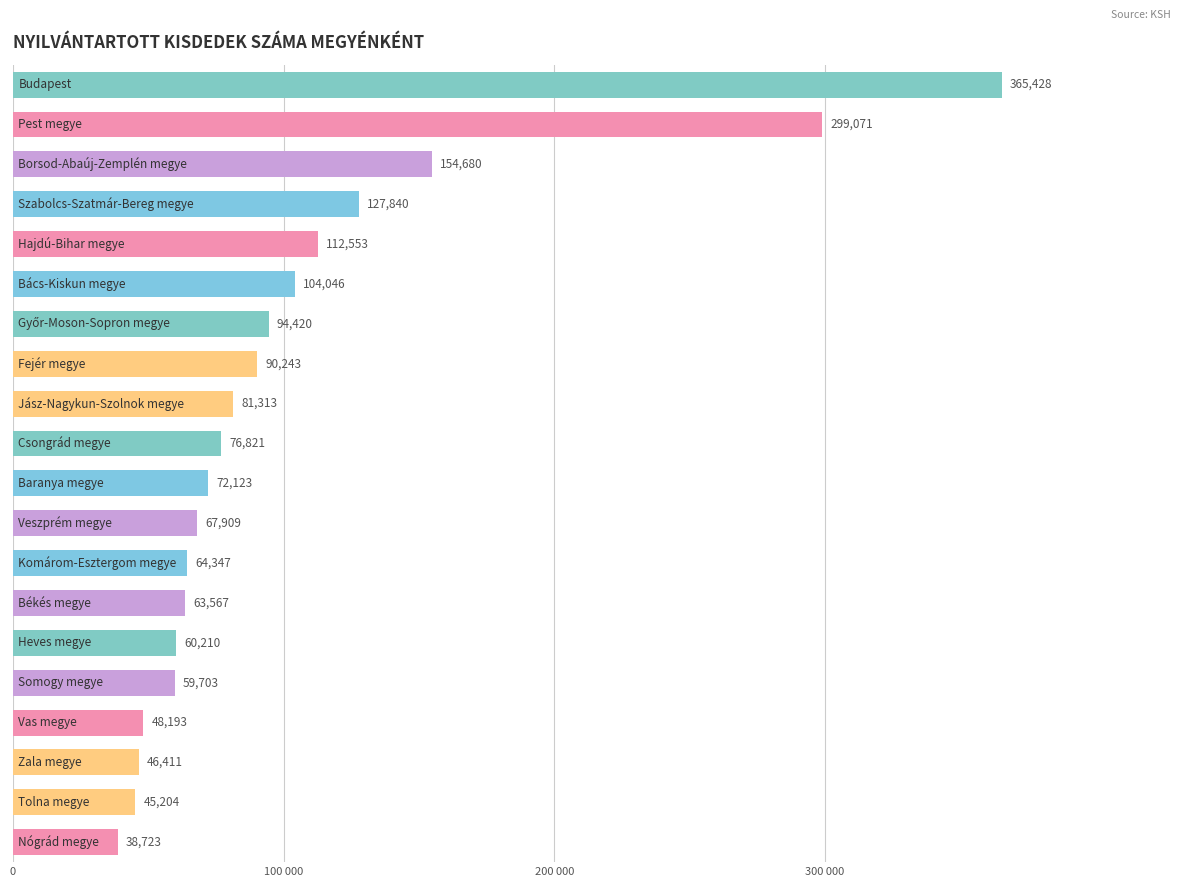

Does the chart contain stacked bars?

No